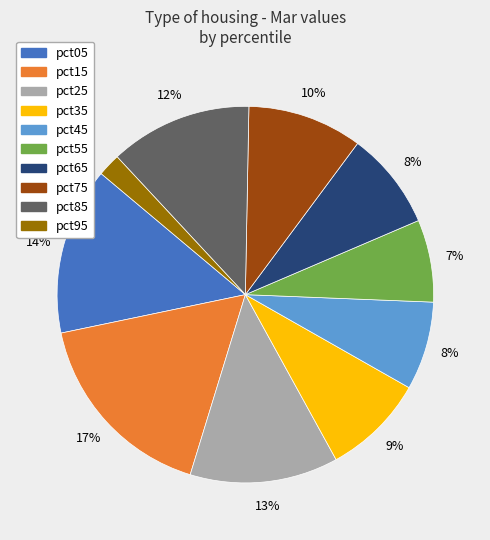

Does pct25 represent more than half of the total?

No